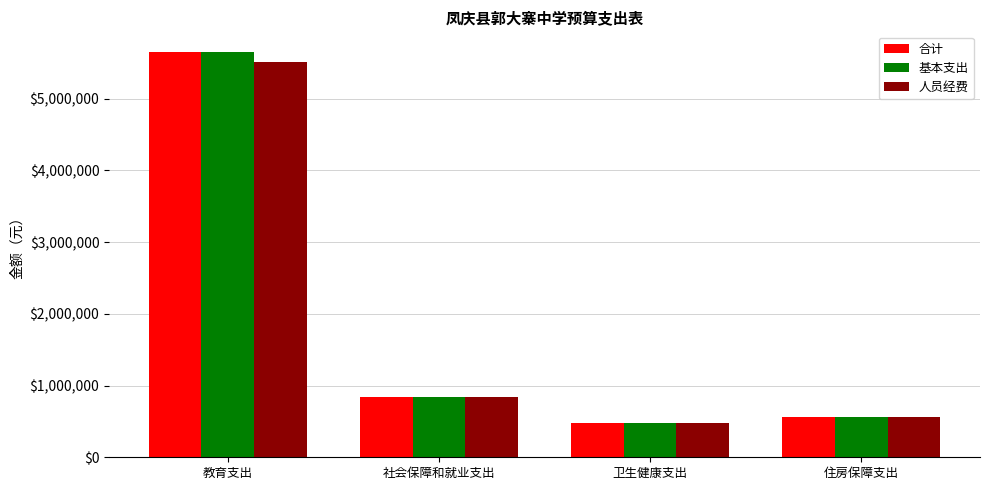

What position from the right is 住房保障支出?

1